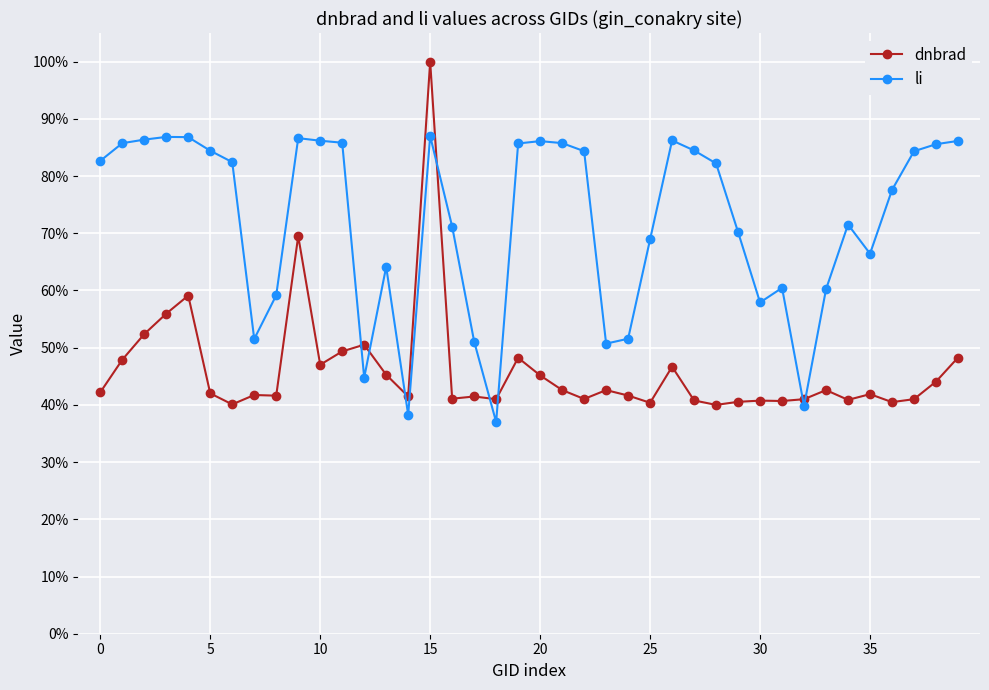

Reading right to left, what are all the values shown in this chart?

dnbrad: 0.5	0.4	0.4	0.4	0.4	0.4	0.4	0.4	0.4	0.4	0.4	0.4	0.4	0.5	0.4	0.4	0.4	0.4	0.4	0.5	0.5	0.4	0.4	0.4	1.0	0.4	0.5	0.5	0.5	0.5	0.7	0.4	0.4	0.4	0.4	0.6	0.6	0.5	0.5	0.4
li: 0.9	0.9	0.8	0.8	0.7	0.7	0.6	0.4	0.6	0.6	0.7	0.8	0.8	0.9	0.7	0.5	0.5	0.8	0.9	0.9	0.9	0.4	0.5	0.7	0.9	0.4	0.6	0.4	0.9	0.9	0.9	0.6	0.5	0.8	0.8	0.9	0.9	0.9	0.9	0.8